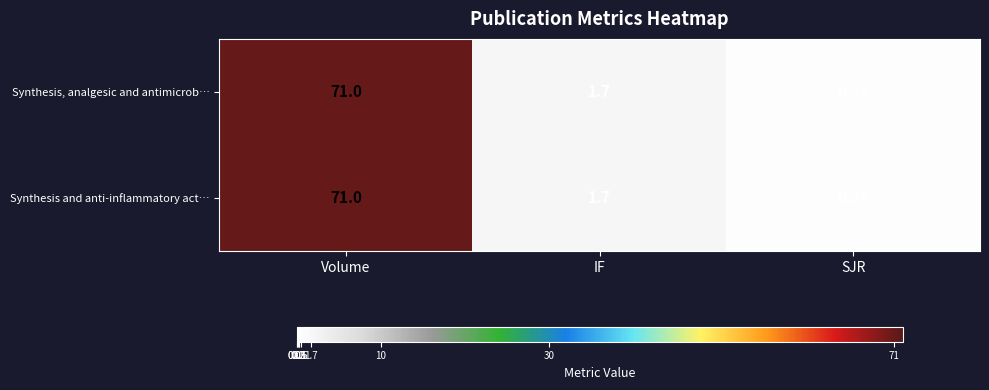

At which category is the sum across all series the highest?

Volume